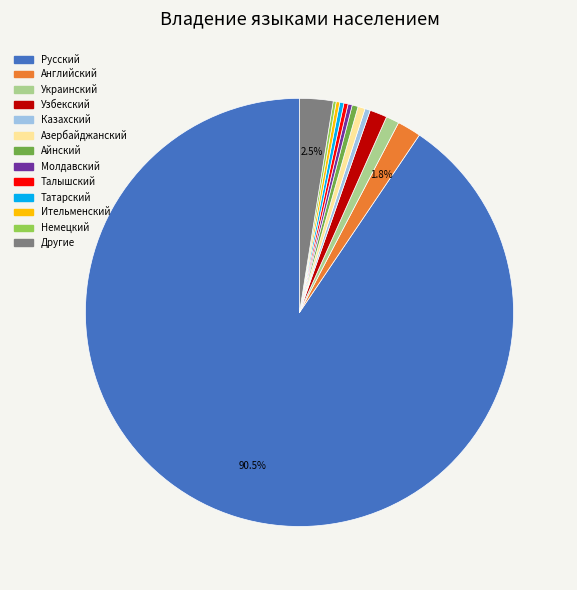

Is there a majority slice in this chart?

Yes